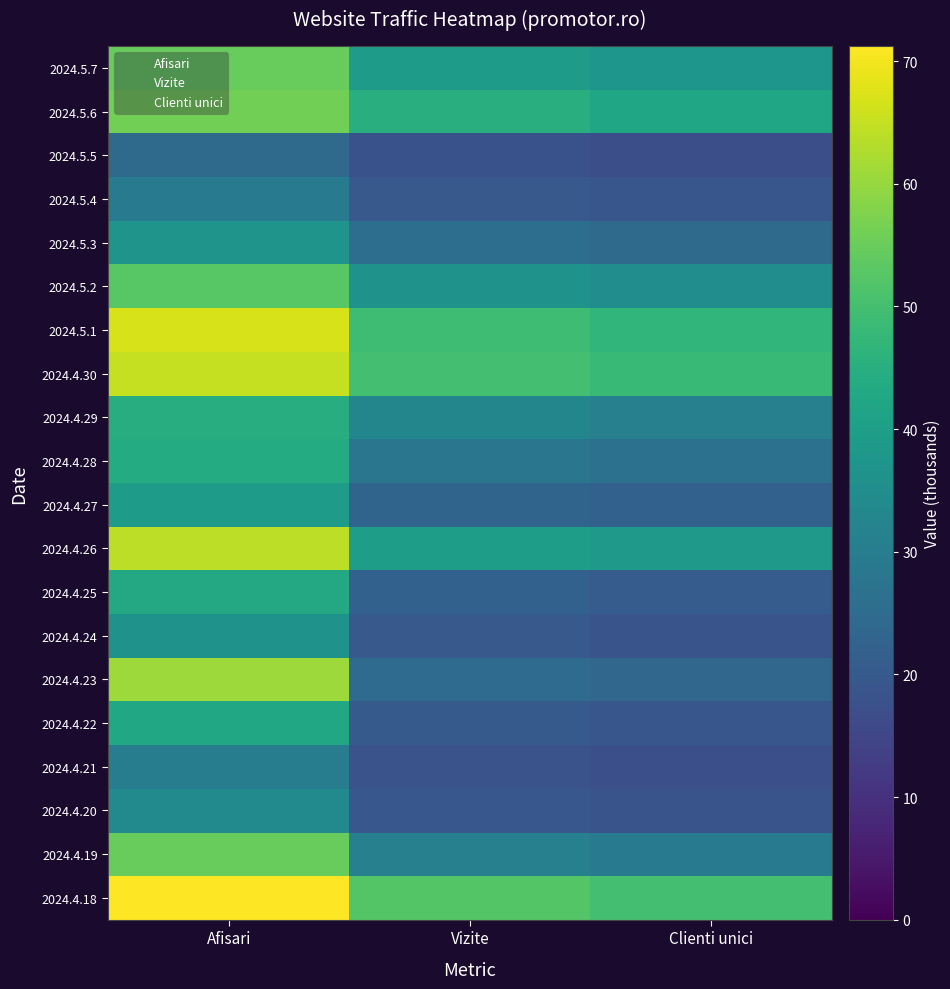

How many data points in 2024.4.28 are less than 27?

1